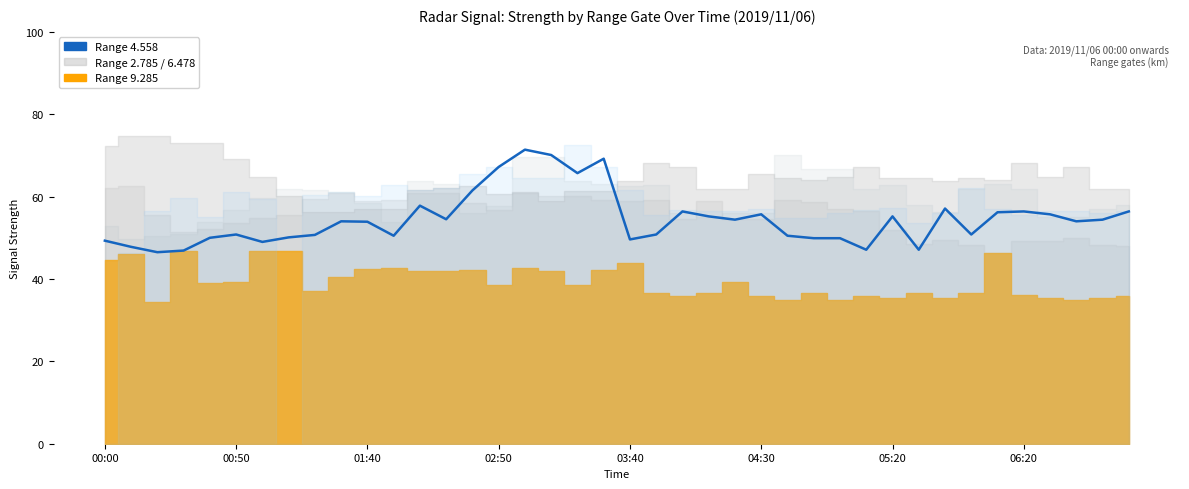

What position from the right is 28?

12